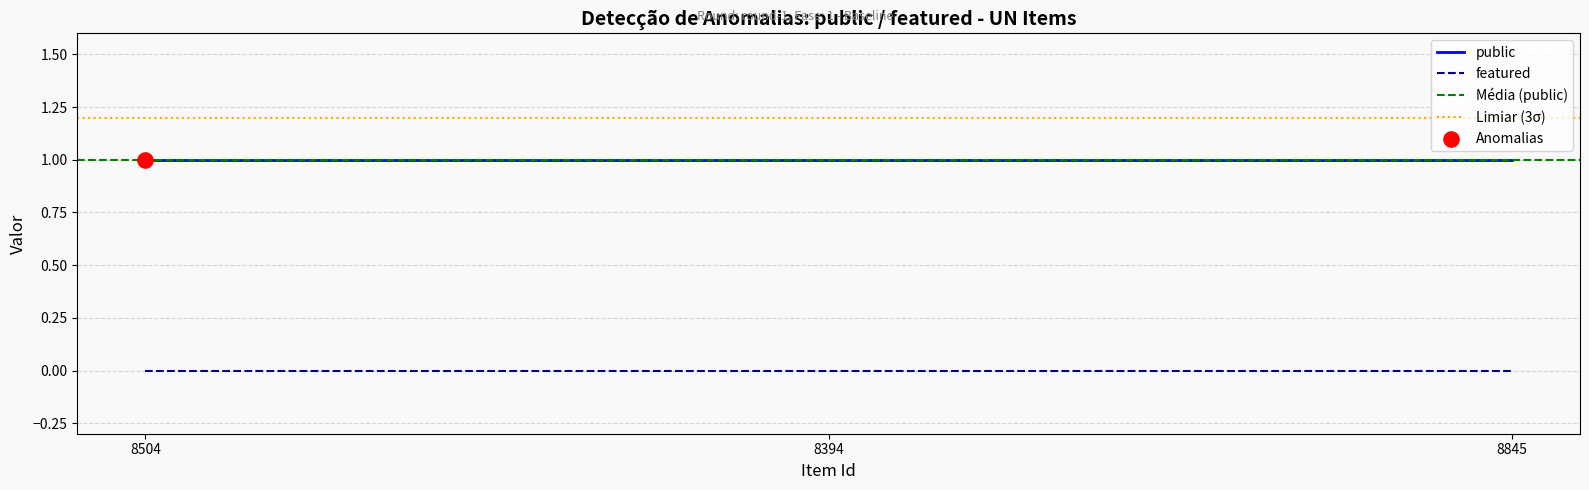

At which category is the sum across all series the highest?

8504